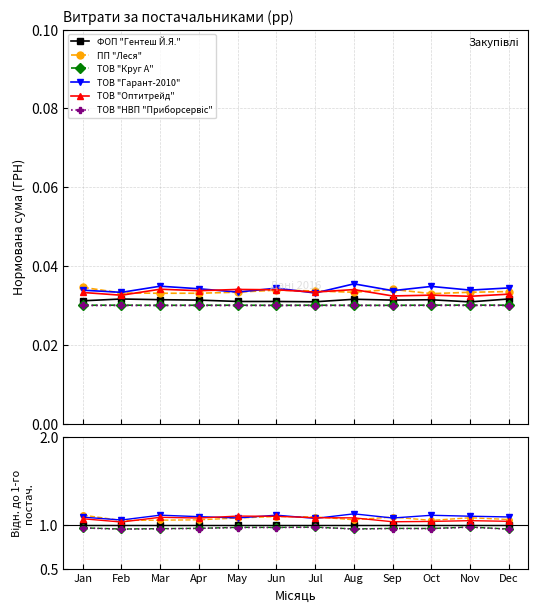

True or false: ТОВ "Оптитрейд" and ТОВ "НВП "Приборсервіс" cross at least once.

False